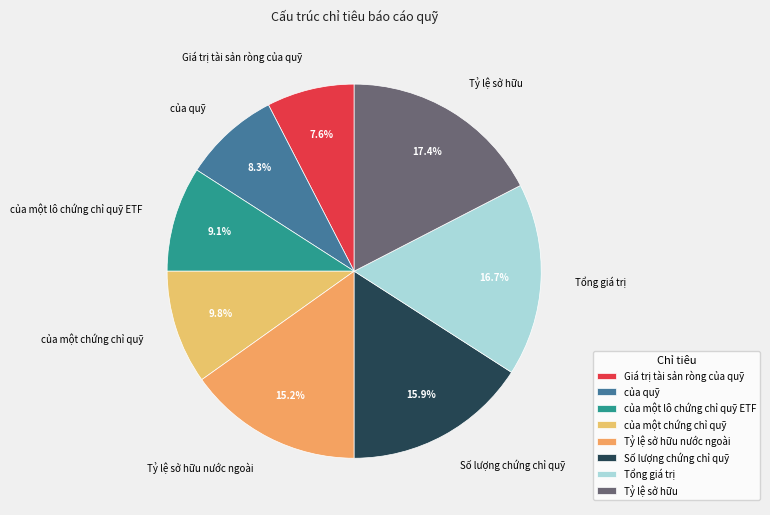

Between Tổng giá trị and của một chứng chỉ quỹ, which is larger?

Tổng giá trị